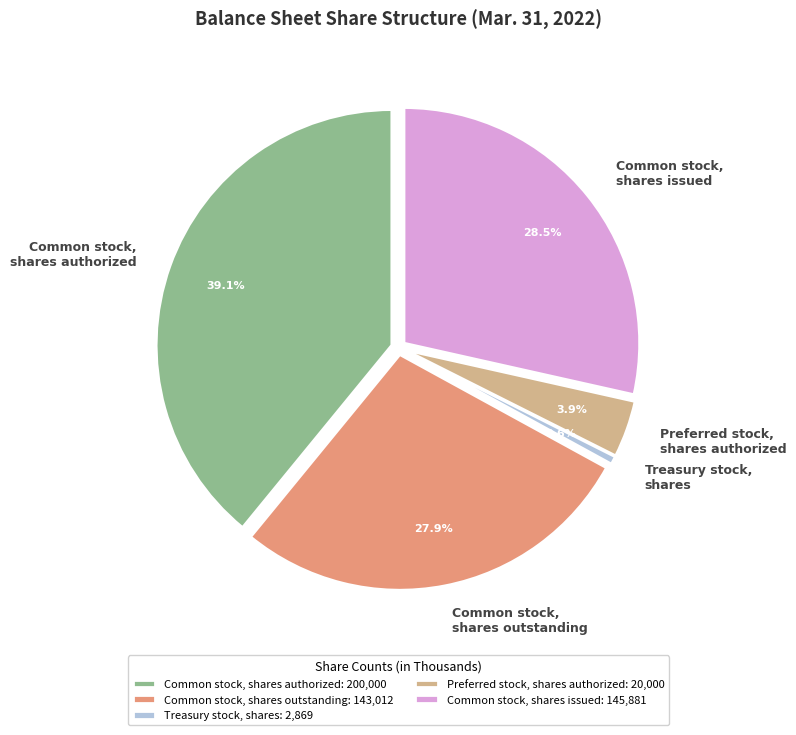

To the nearest percent, what is the difference between the Treasury stock, shares and Common stock, shares issued slice percentages?

28%